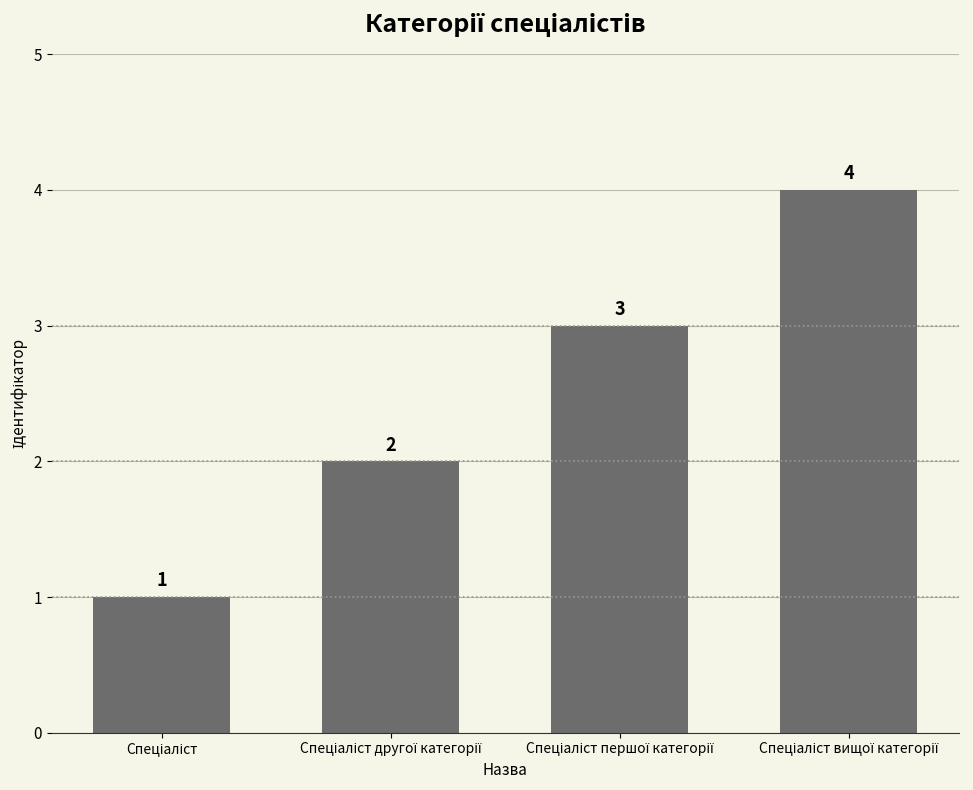

Reading right to left, extract all data points from this chart.

4	3	2	1